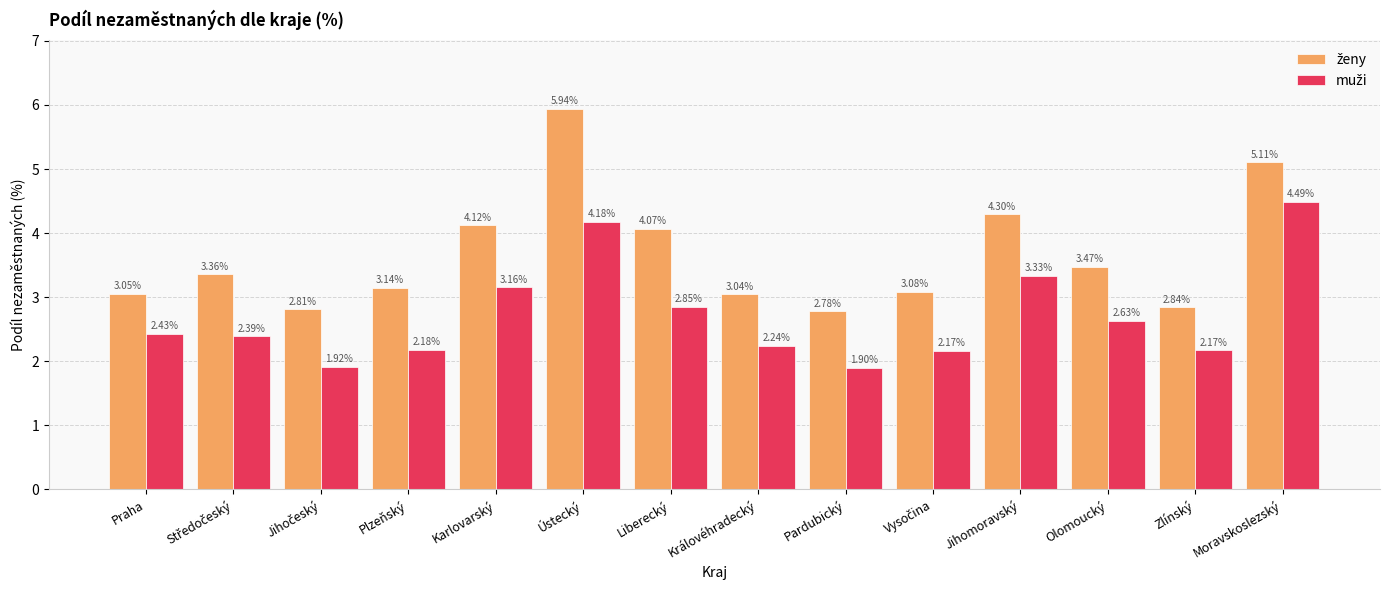

At which category is the sum across all series the highest?

Ústecký